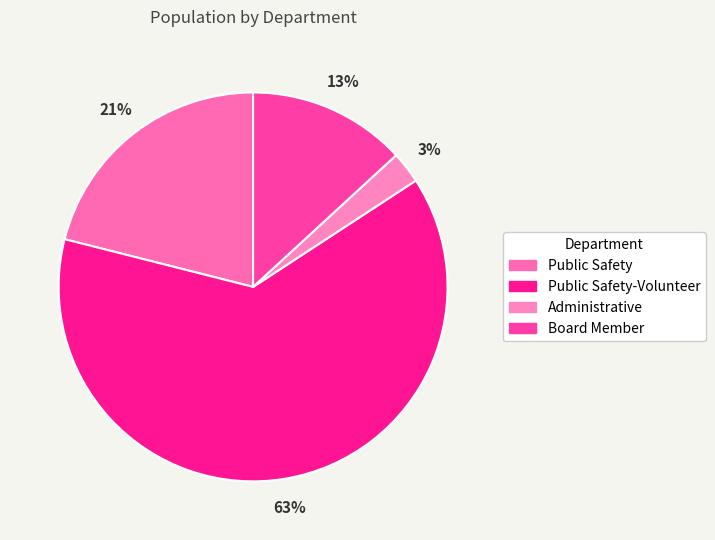

The Administrative slice represents 3% of the pie. True or false?

True